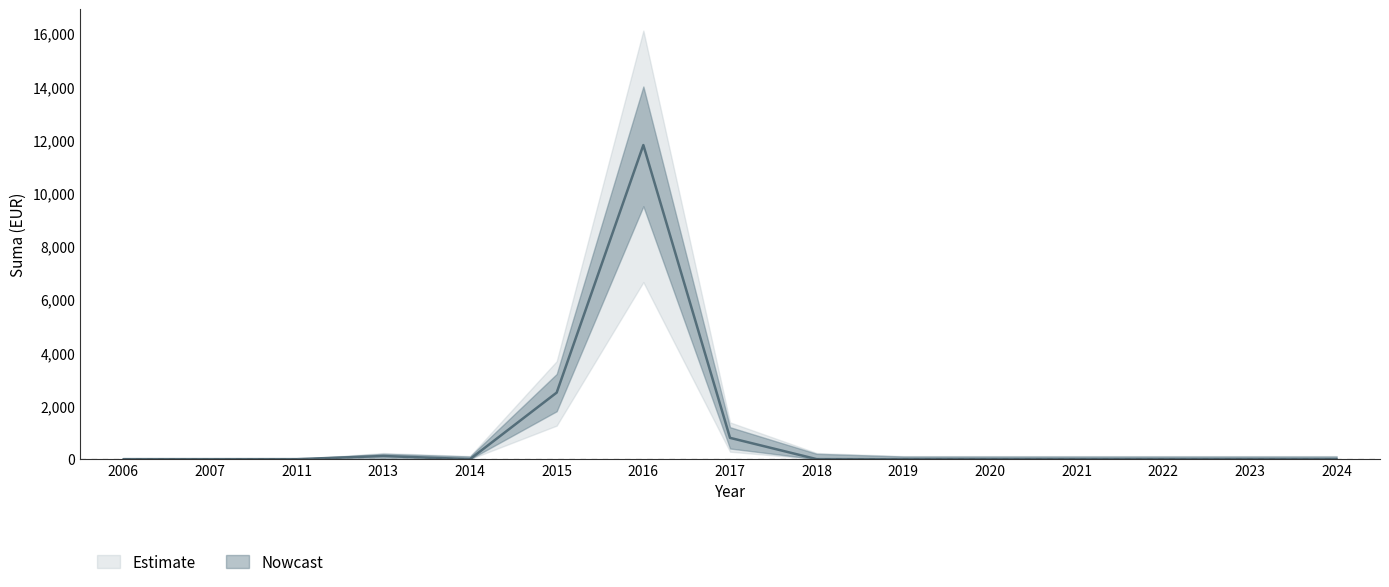

At which label is the value closest to 5900?

2015